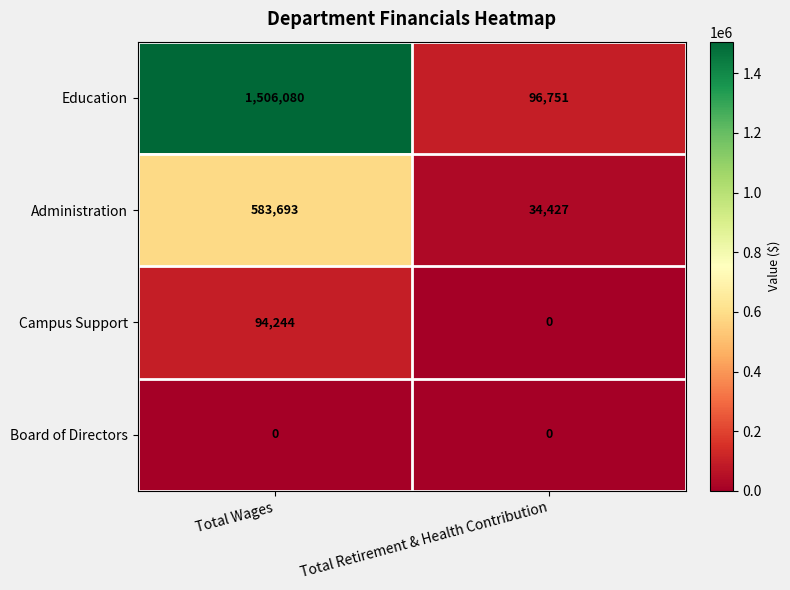

What is the spread (max minus min) of values at Total Retirement & Health Contribution?

96751